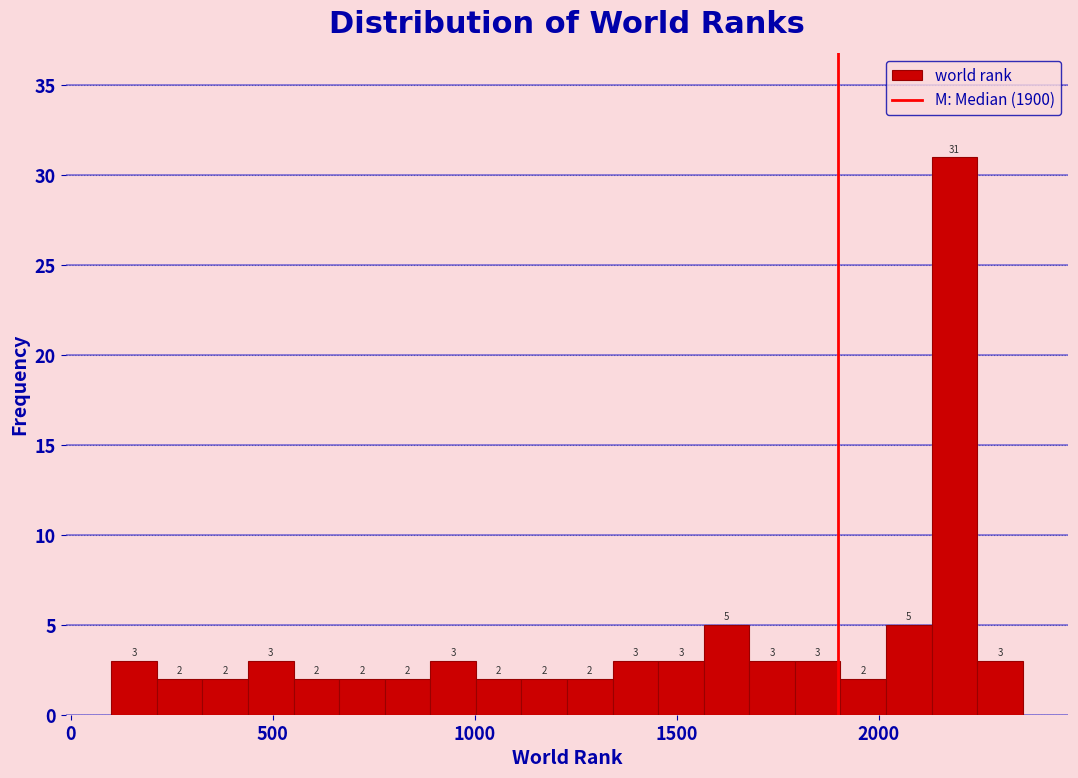

Around what value on the x-axis is the tallest bar? Give the approximate position of its centre, as read against the axis.

2200